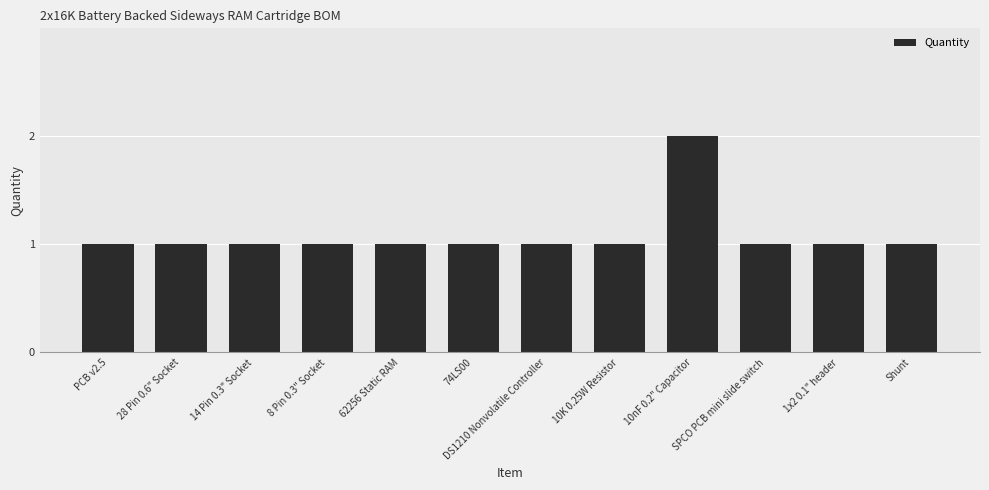

Which label corresponds to the largest value in the chart?

10nF 0.2" Capacitor